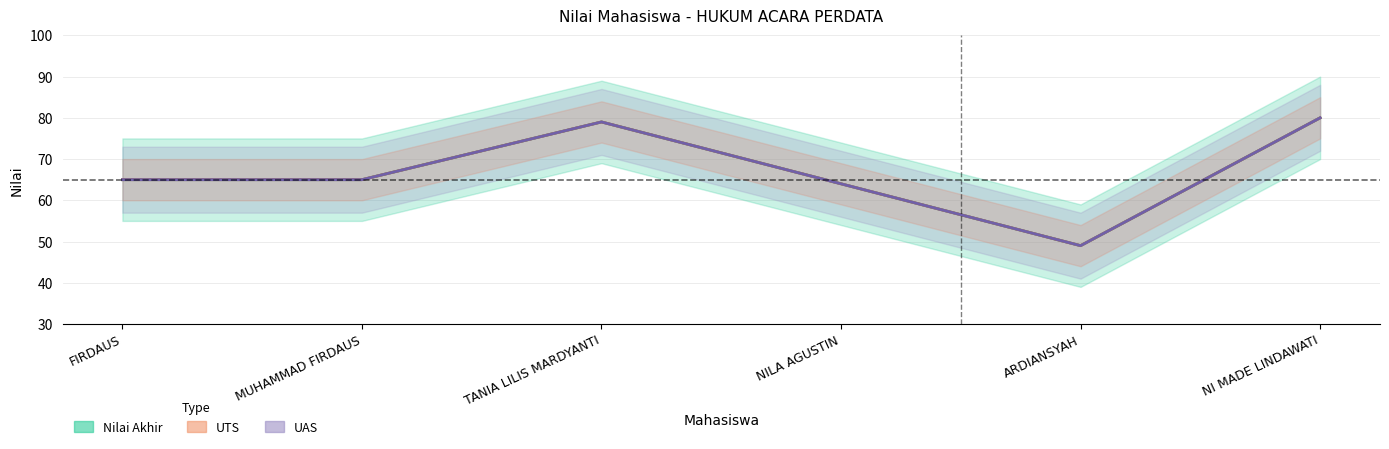

Reading left to right, transcribe all the data shown in this chart.

Nilai Akhir: FIRDAUS=65	MUHAMMAD FIRDAUS=65	TANIA LILIS MARDYANTI=79	NILA AGUSTIN=64	ARDIANSYAH=49	NI MADE LINDAWATI=80
UTS: FIRDAUS=65	MUHAMMAD FIRDAUS=65	TANIA LILIS MARDYANTI=79	NILA AGUSTIN=64	ARDIANSYAH=49	NI MADE LINDAWATI=80
UAS: FIRDAUS=65	MUHAMMAD FIRDAUS=65	TANIA LILIS MARDYANTI=79	NILA AGUSTIN=64	ARDIANSYAH=49	NI MADE LINDAWATI=80